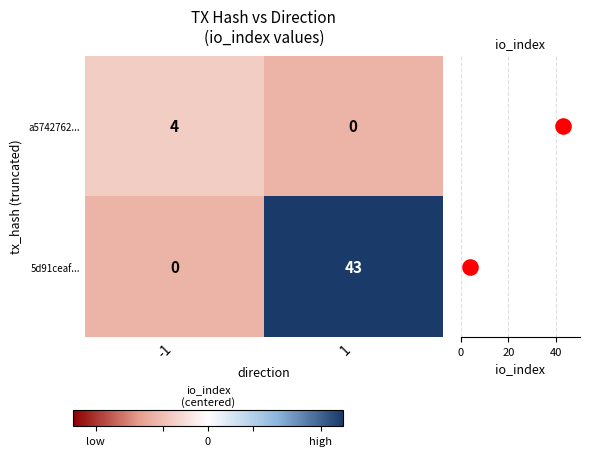

What is the difference between the a5742762... values at -1 and 1?

4